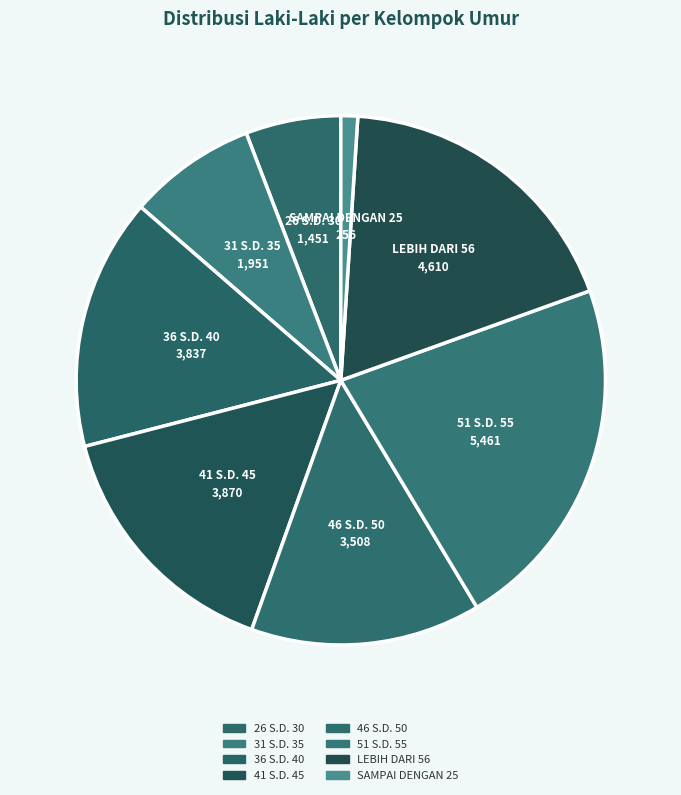

Count the number of slices in the pie.

8